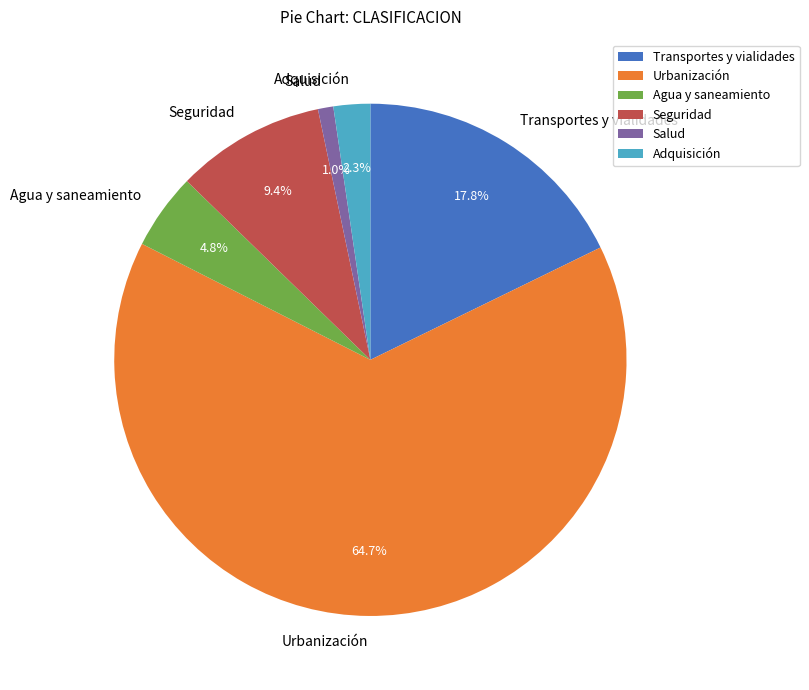

To the nearest percent, what is the difference between the Adquisición and Seguridad slice percentages?

7%